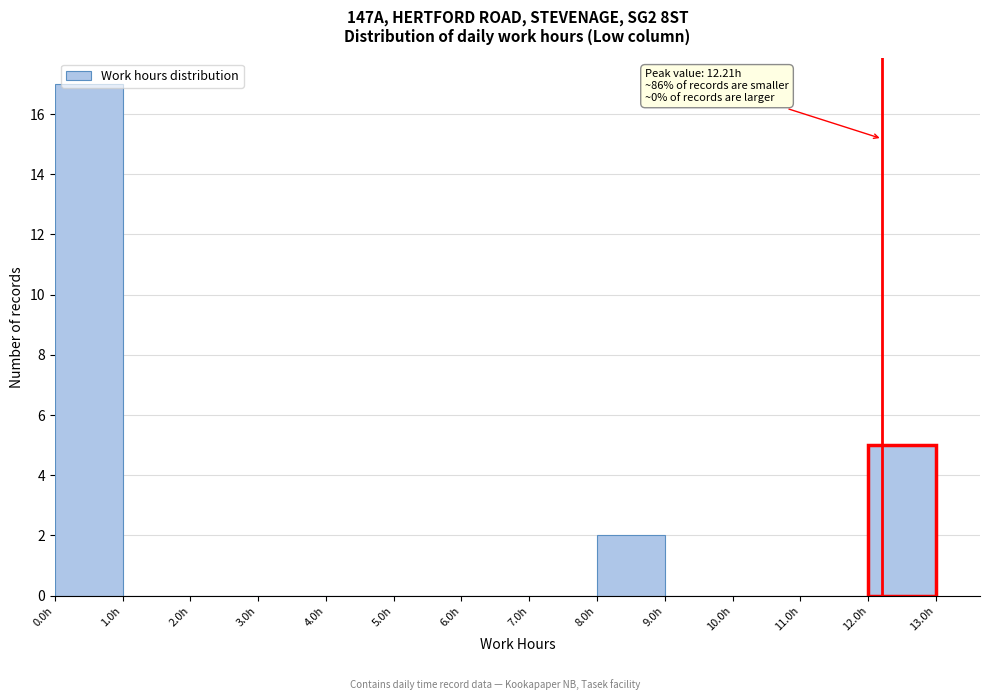

Over which range of the x-axis is the bar tallest?

0 to 1